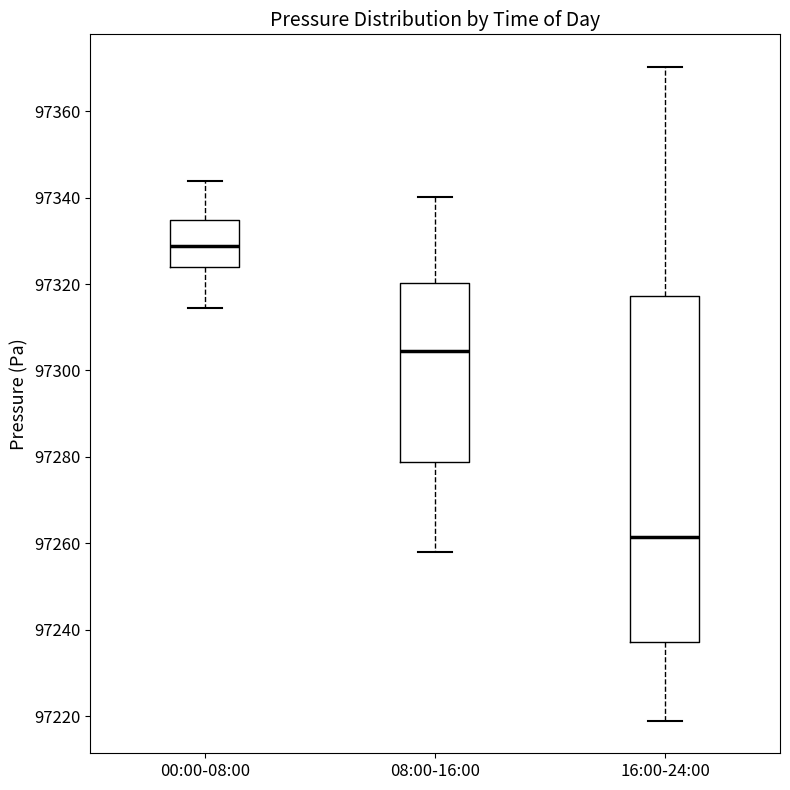

Reading left to right, read every box against the y-axis: the position of its median line, the range the box covers, and the ends of its whiskers. The values are not printed on the chart, so give them approximately, as read against the axis.

00:00-08:00: median 97328, box 97324 to 97334, whiskers 97314 to 97344
08:00-16:00: median 97304, box 97278 to 97320, whiskers 97258 to 97340
16:00-24:00: median 97262, box 97238 to 97318, whiskers 97220 to 97370